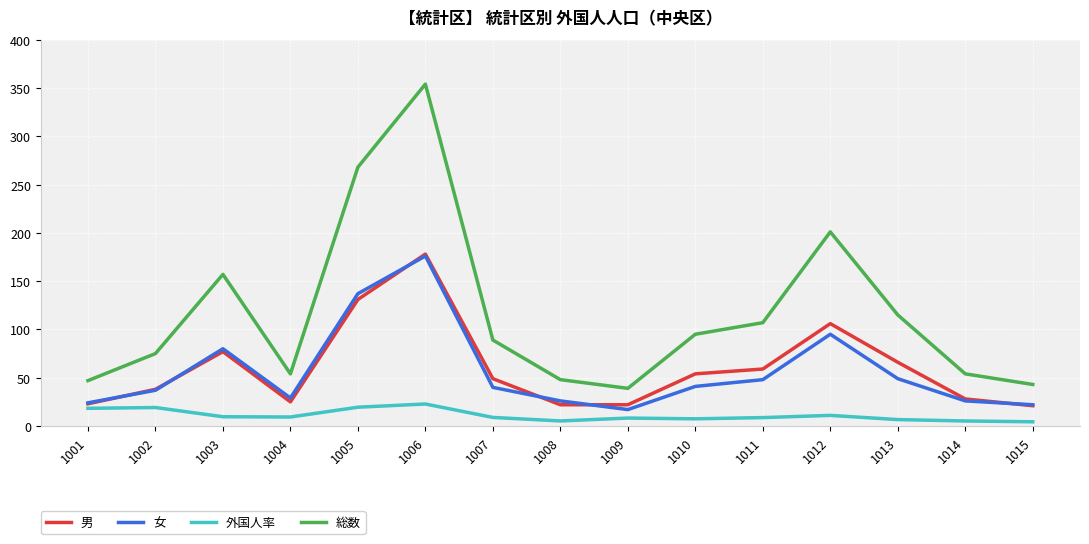

What is the highest value of the 外国人率 series?

22.8